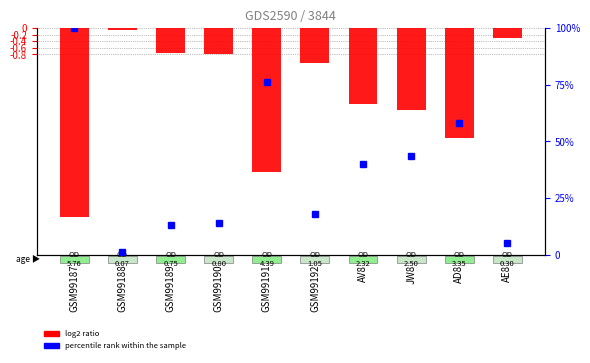

The value of percentile rank within the sample at GSM99189 is 9.0. True or false?

False